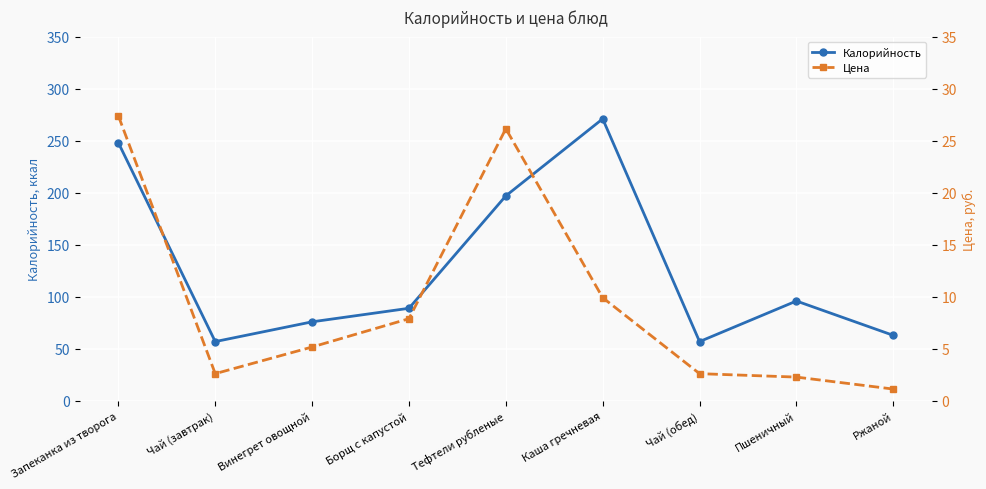

List the labels in order of Цена value, largest first.

Запеканка из творога, Тефтели рубленые, Каша гречневая, Борщ с капустой, Винегрет овощной, Чай (завтрак), Чай (обед), Пшеничный, Ржаной